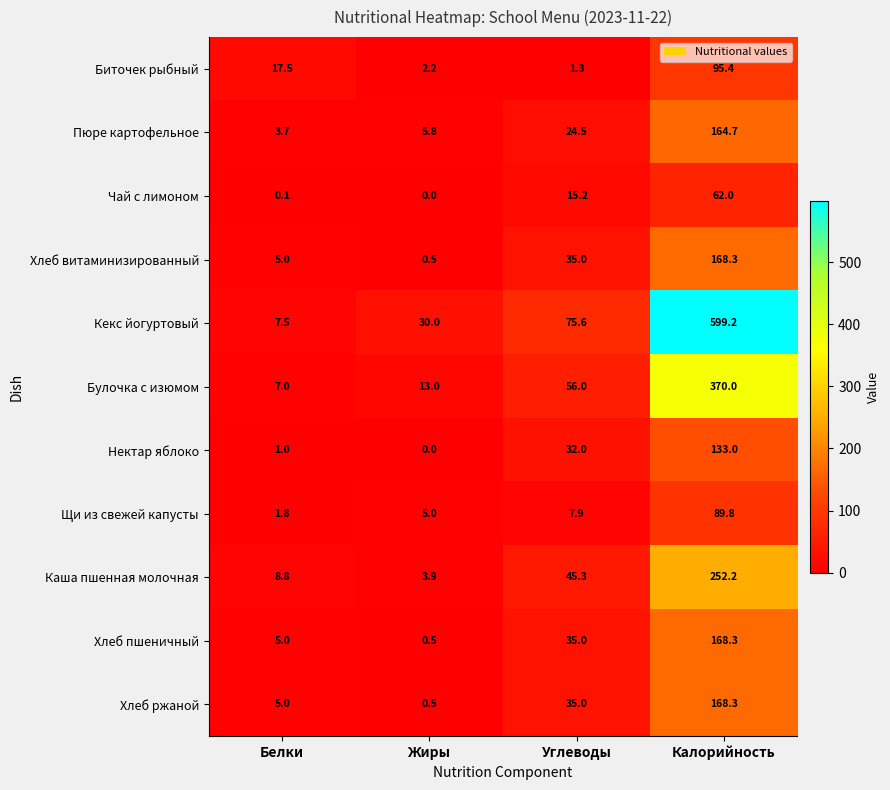

What is the greatest value displayed?

599.2